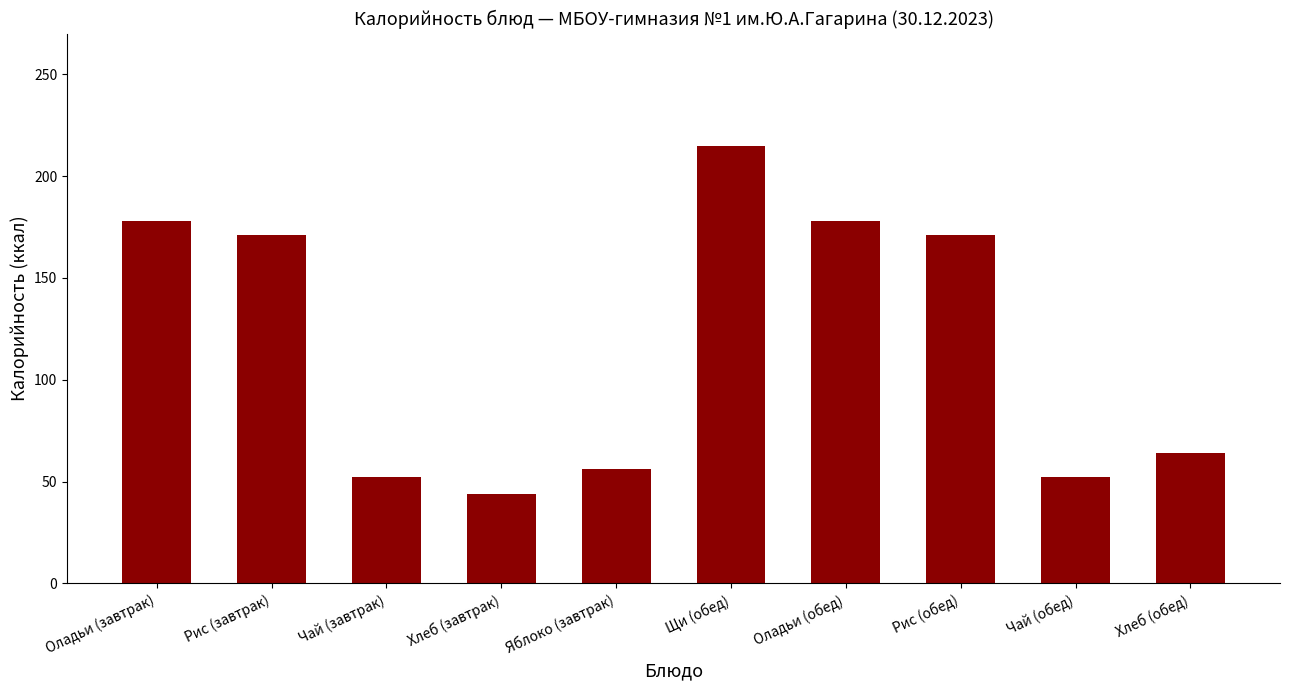

Does the chart contain stacked bars?

No